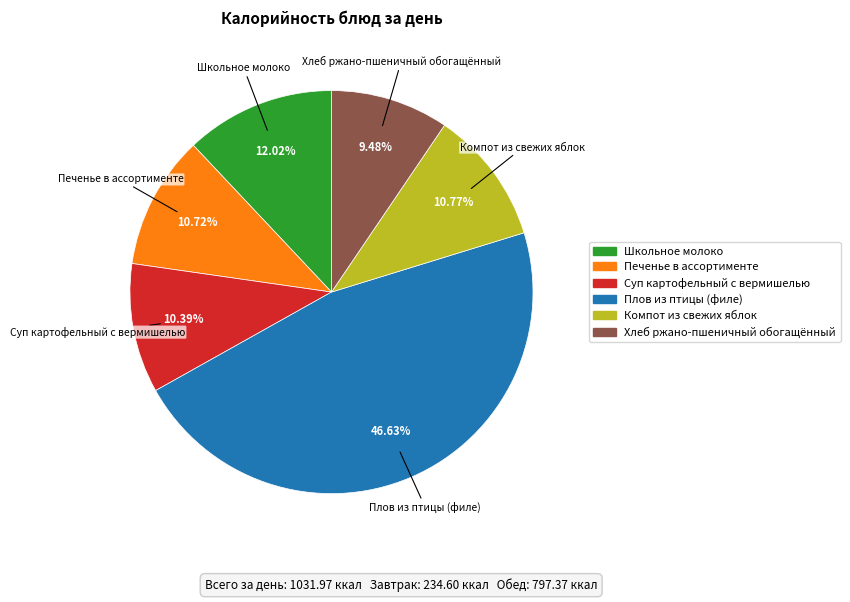

Approximately how many times larger is the value at Печенье в ассортименте compared to Компот из свежих яблок?

1.0